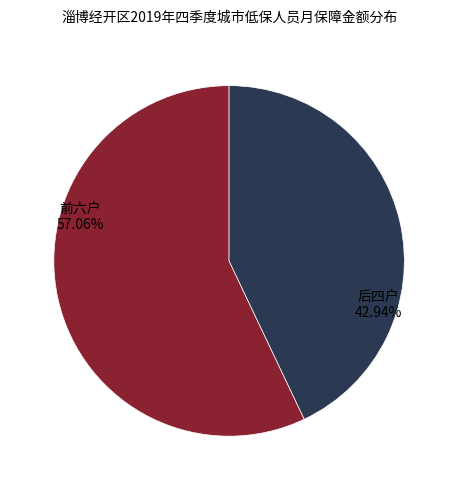

Is there any slice that represents more than half of the pie?

Yes